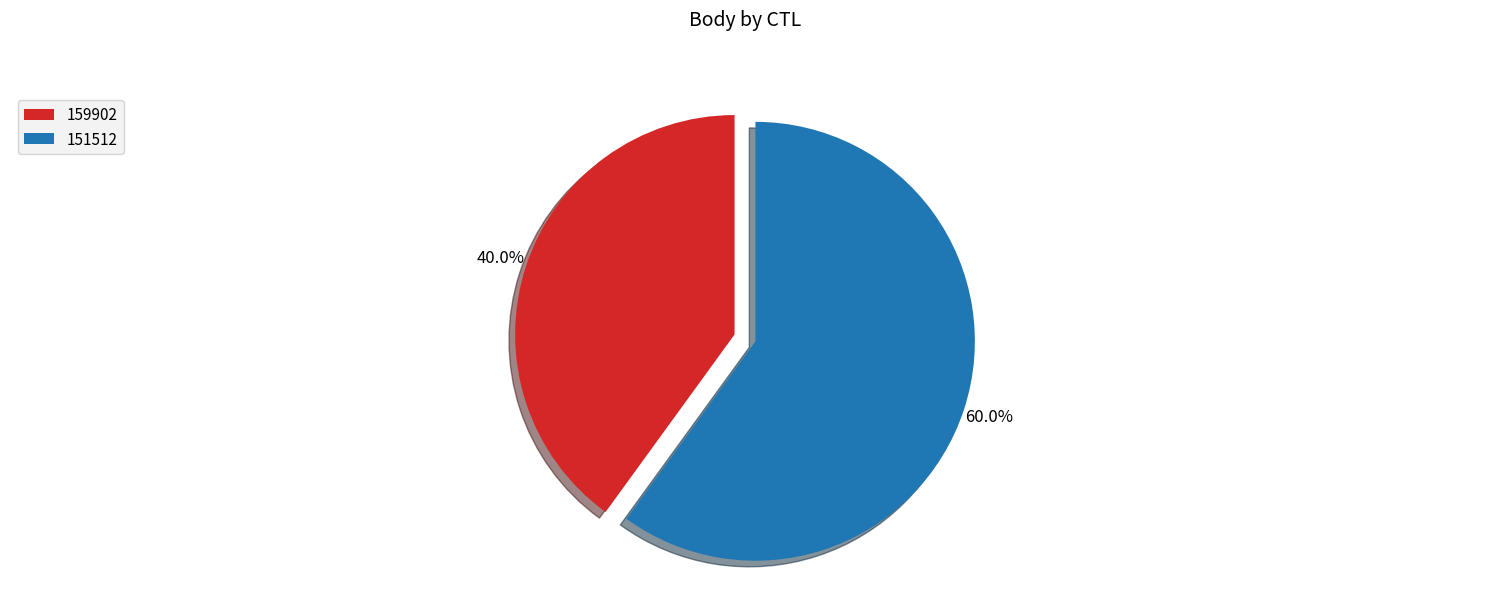

Does 159902 represent more than half of the total?

No